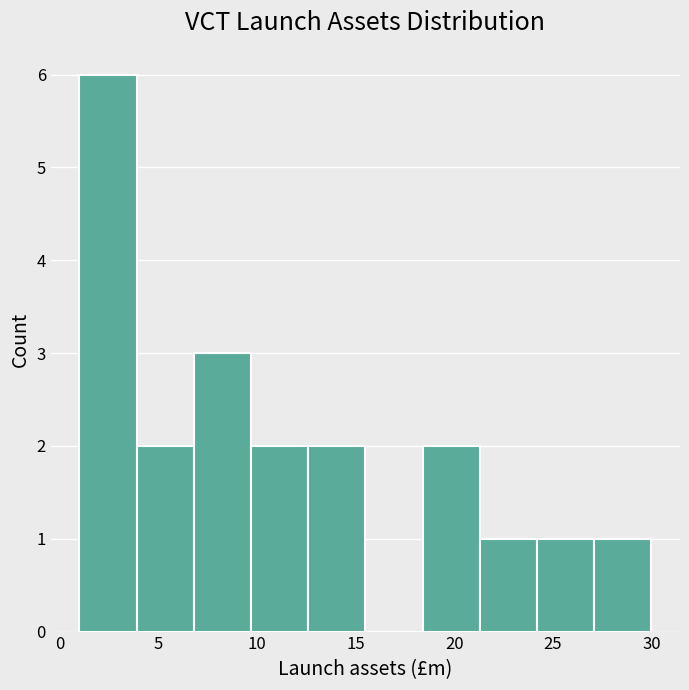

Reading left to right, list every bar in this chart as the range it spans on the x-axis followed by its height. Neither the bar edges nor the heights are printed on the chart, so give them approximately, as read against the axes.

1.0 to 3.9: 6
3.9 to 6.8: 2
6.8 to 9.7: 3
9.7 to 12.6: 2
12.6 to 15.5: 2
15.5 to 18.4: 0
18.4 to 21.3: 2
21.3 to 24.2: 1
24.2 to 27.1: 1
27.1 to 30.0: 1